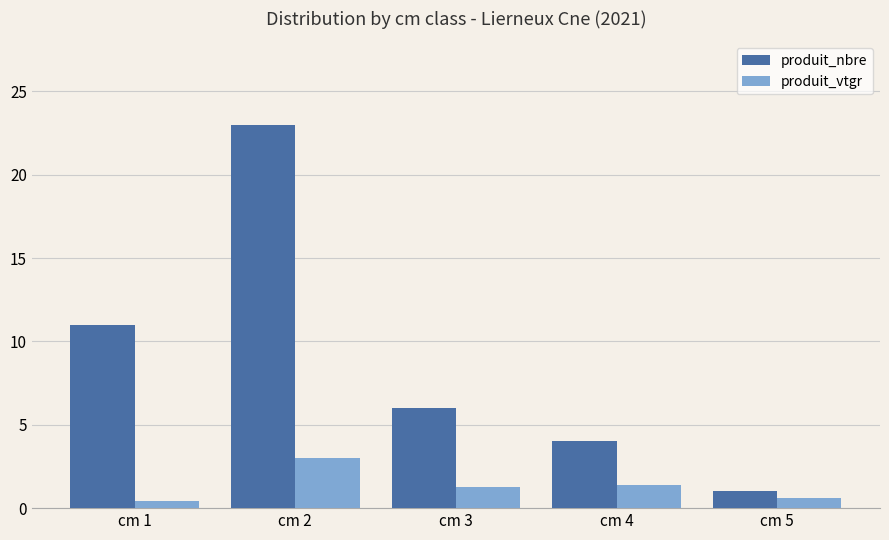

What is the difference between the maximum and second lowest values in the produit_nbre series?

19.0